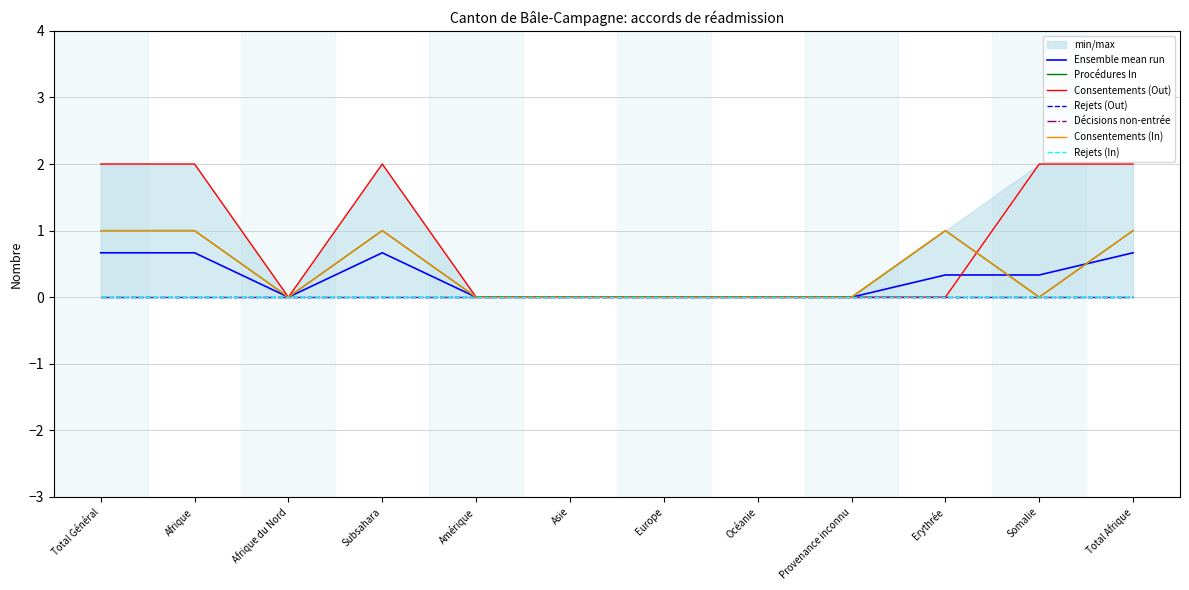

How many Procédures In values are between 0 and 1?

12